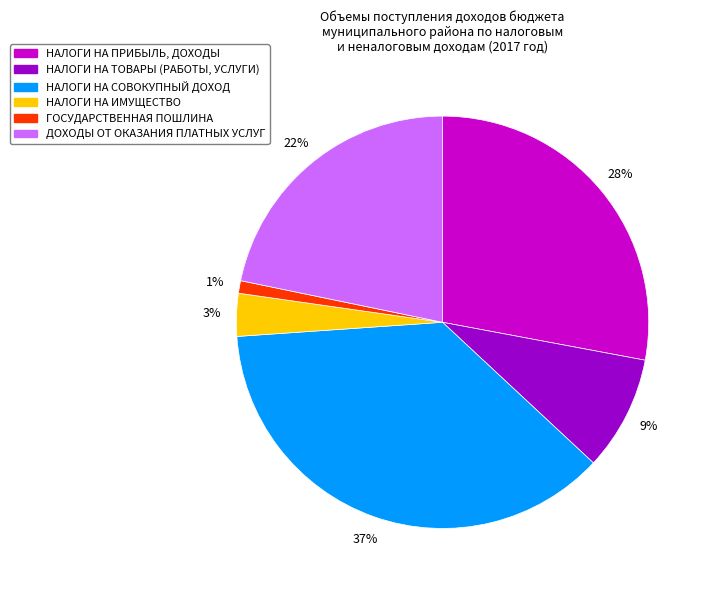

To the nearest percent, what is the difference between the НАЛОГИ НА СОВОКУПНЫЙ ДОХОД and НАЛОГИ НА ИМУЩЕСТВО slice percentages?

34%